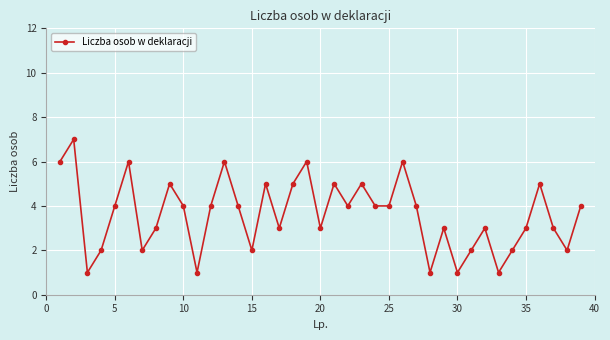

What is the difference between the maximum and minimum values?

6